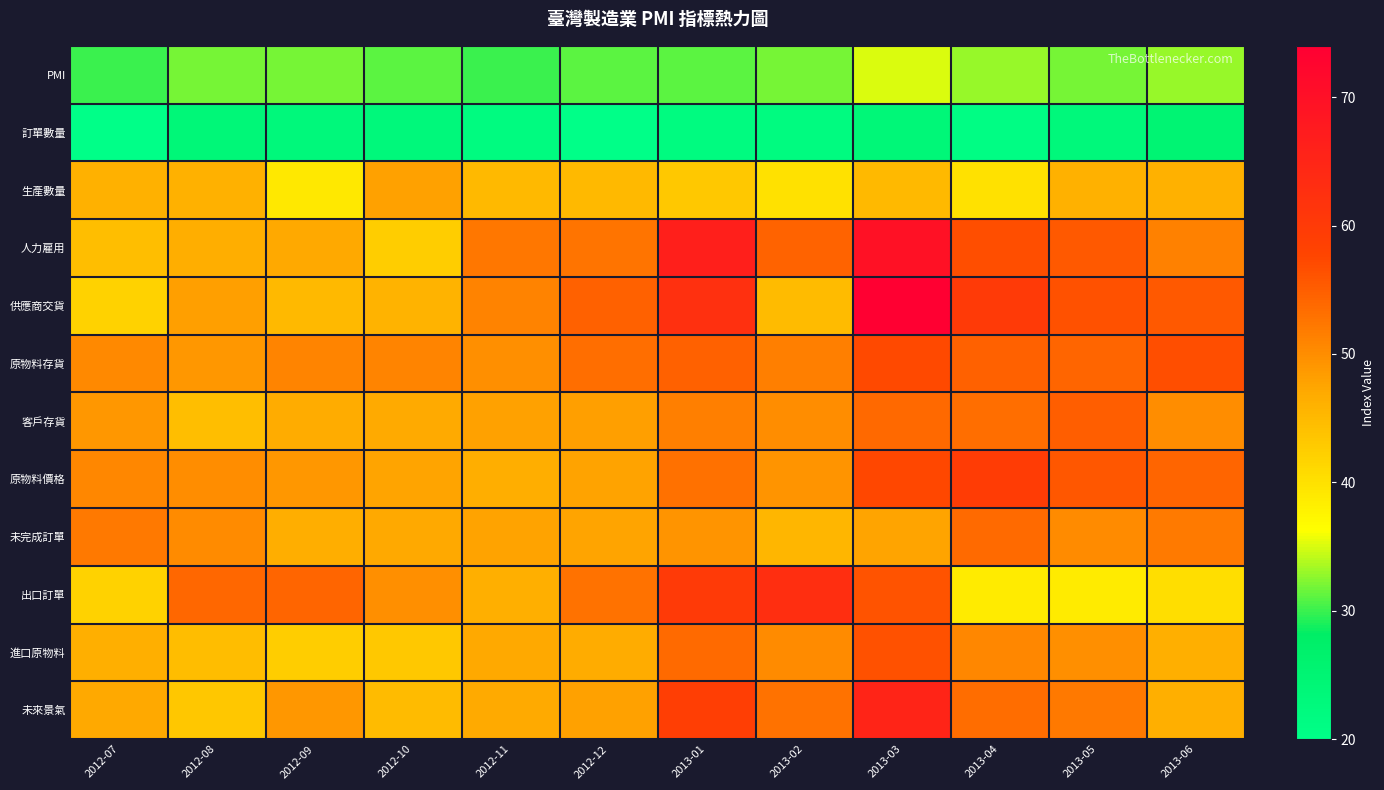

Between 2012-07 and 2012-12, which series saw the biggest shift?

供應商交貨